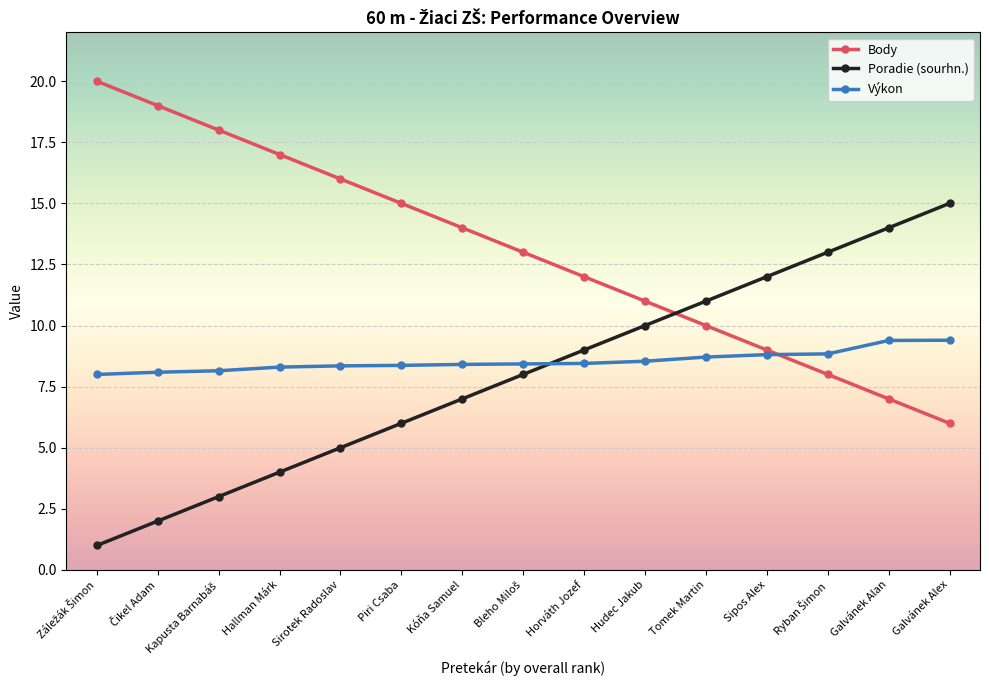

True or false: Poradie (sourhn.) has more than 0 points higher than both neighbors.

False